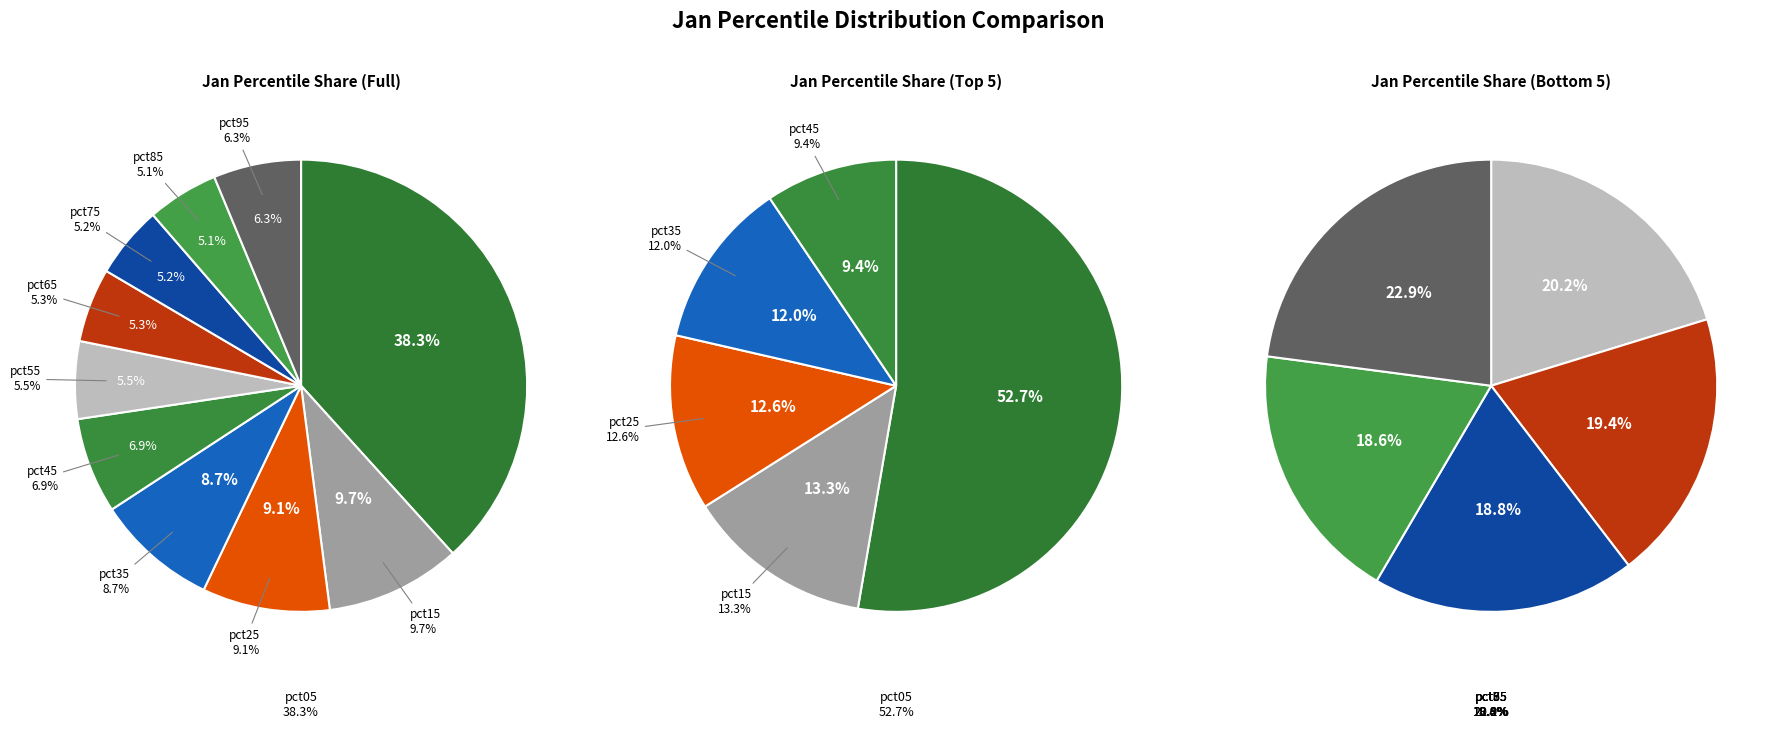

Is there a majority slice in this chart?

No